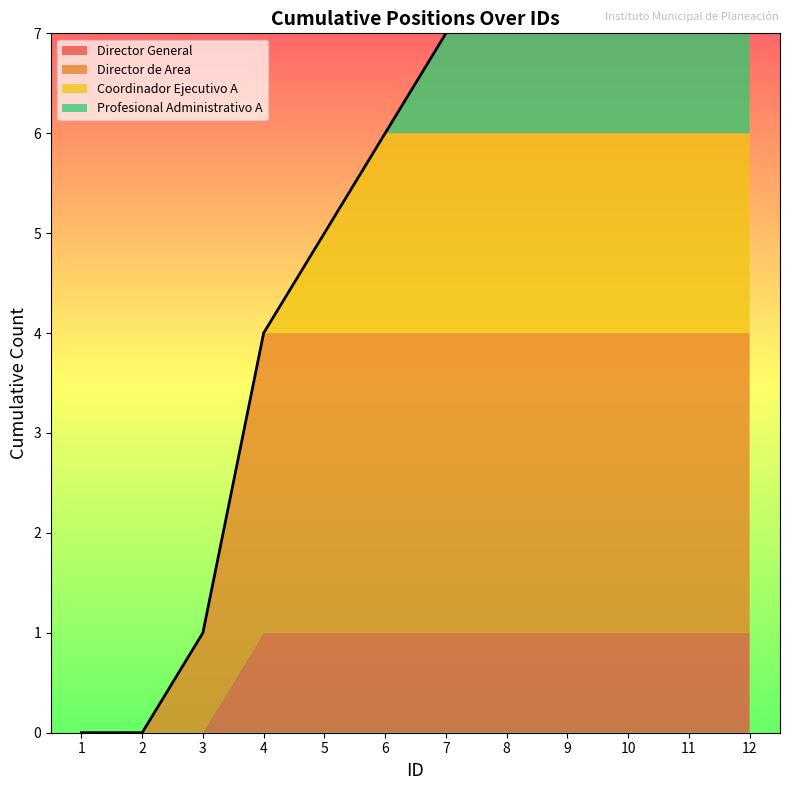

At 2, list the series in order from largest to smallest.

Director General, Director de Area, Coordinador Ejecutivo A, Profesional Administrativo A